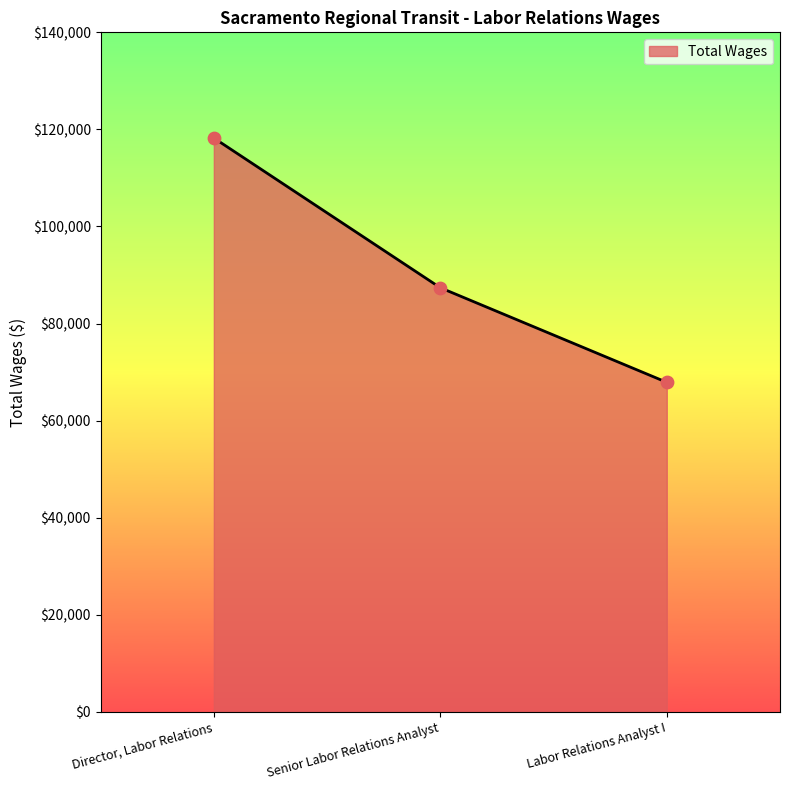

Approximately how many times larger is the value at Director, Labor Relations compared to Labor Relations Analyst I?

1.7